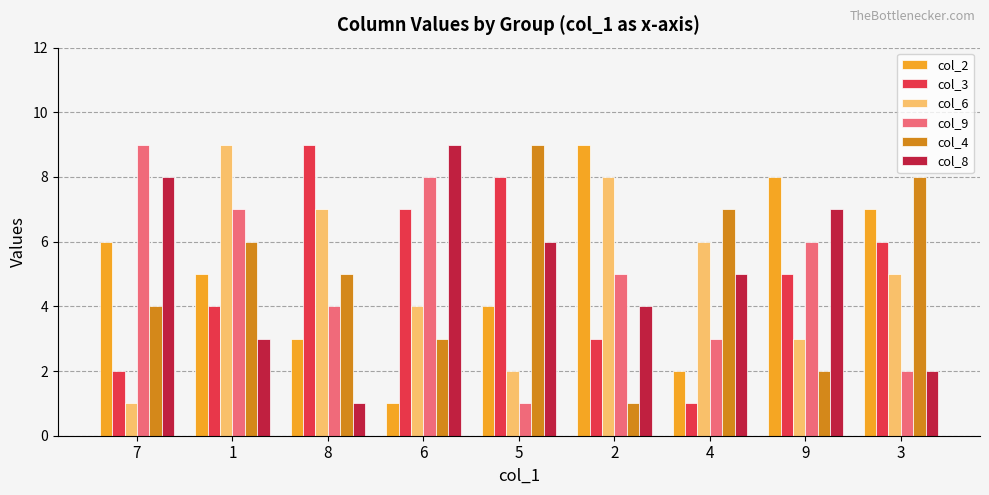

What is the greatest value displayed?

9